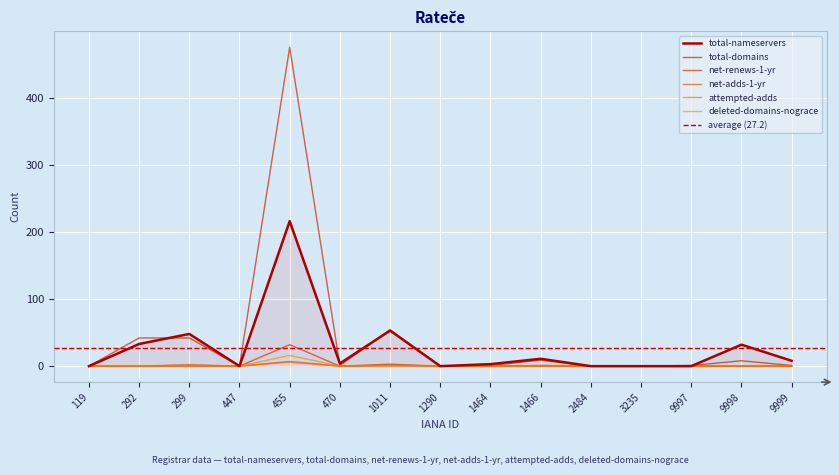

Where is the first local maximum for total-domains?

455